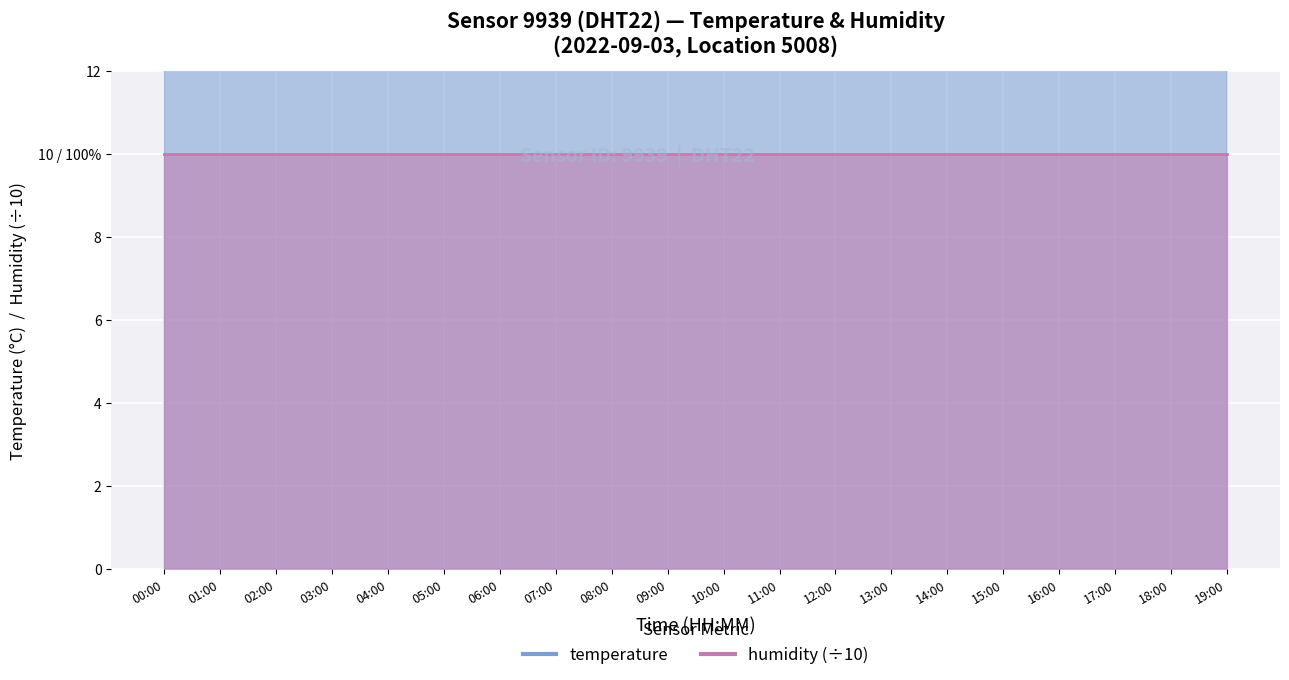

True or false: the data shows 8.2 at 18:00.

False